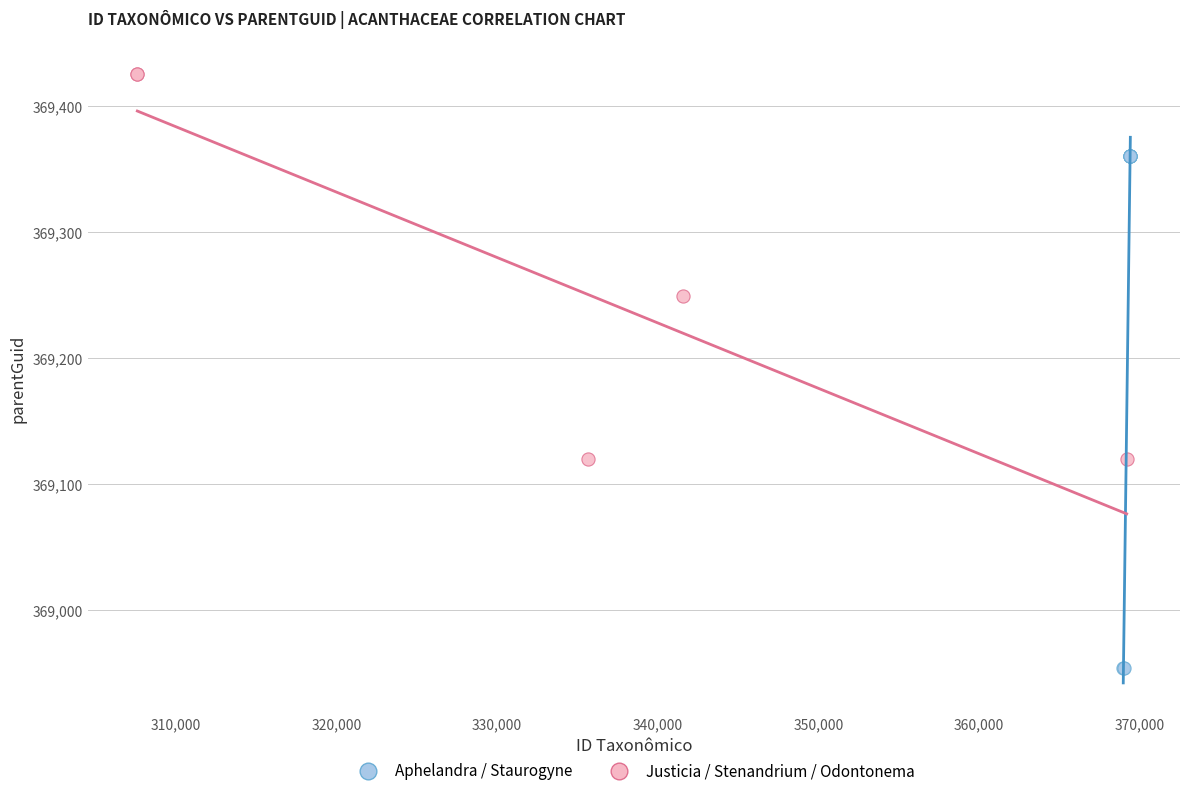

Which series contains the highest Y value?

Justicia / Stenandrium / Odontonema